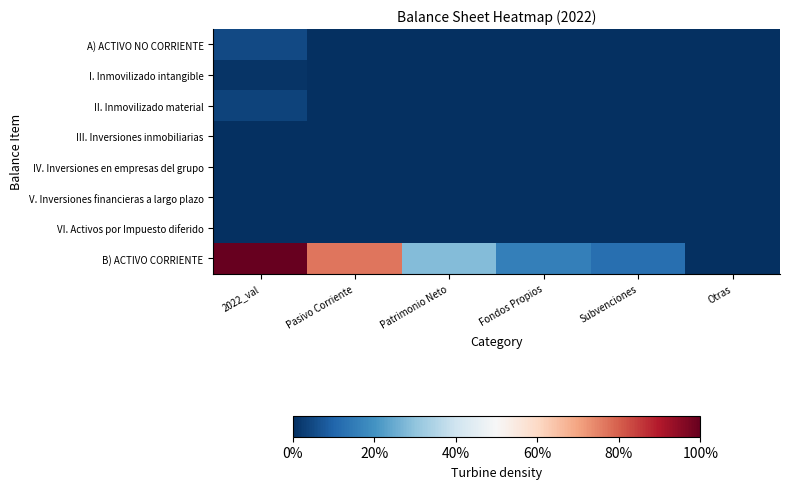

What is the total value across all series at Pasivo Corriente?

0.8